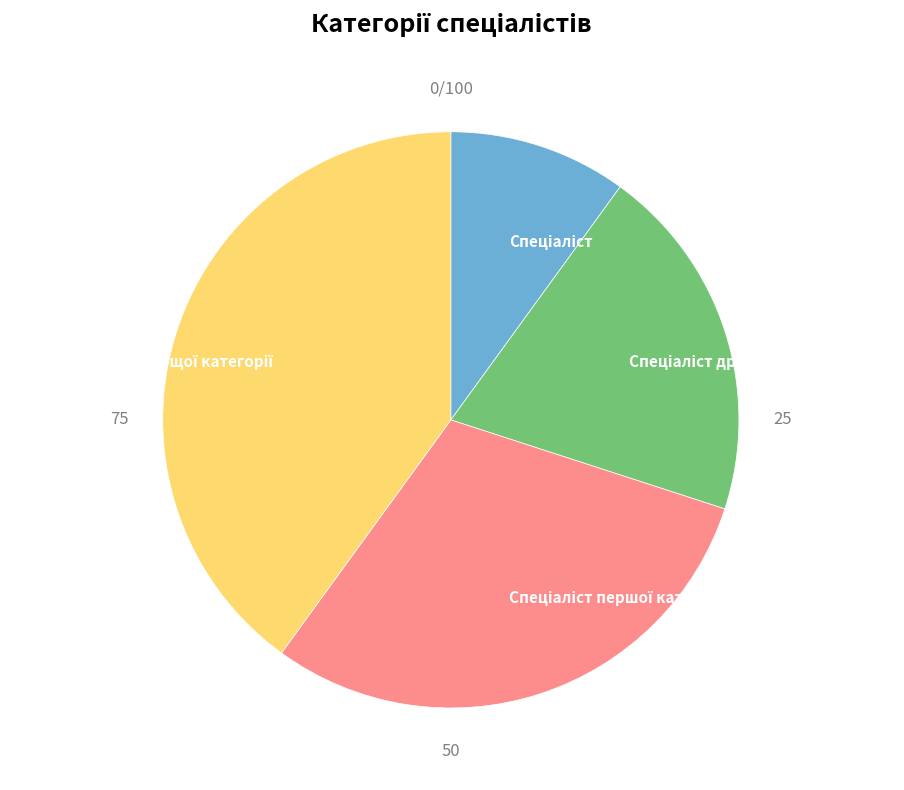

Is there any slice that represents more than half of the pie?

No